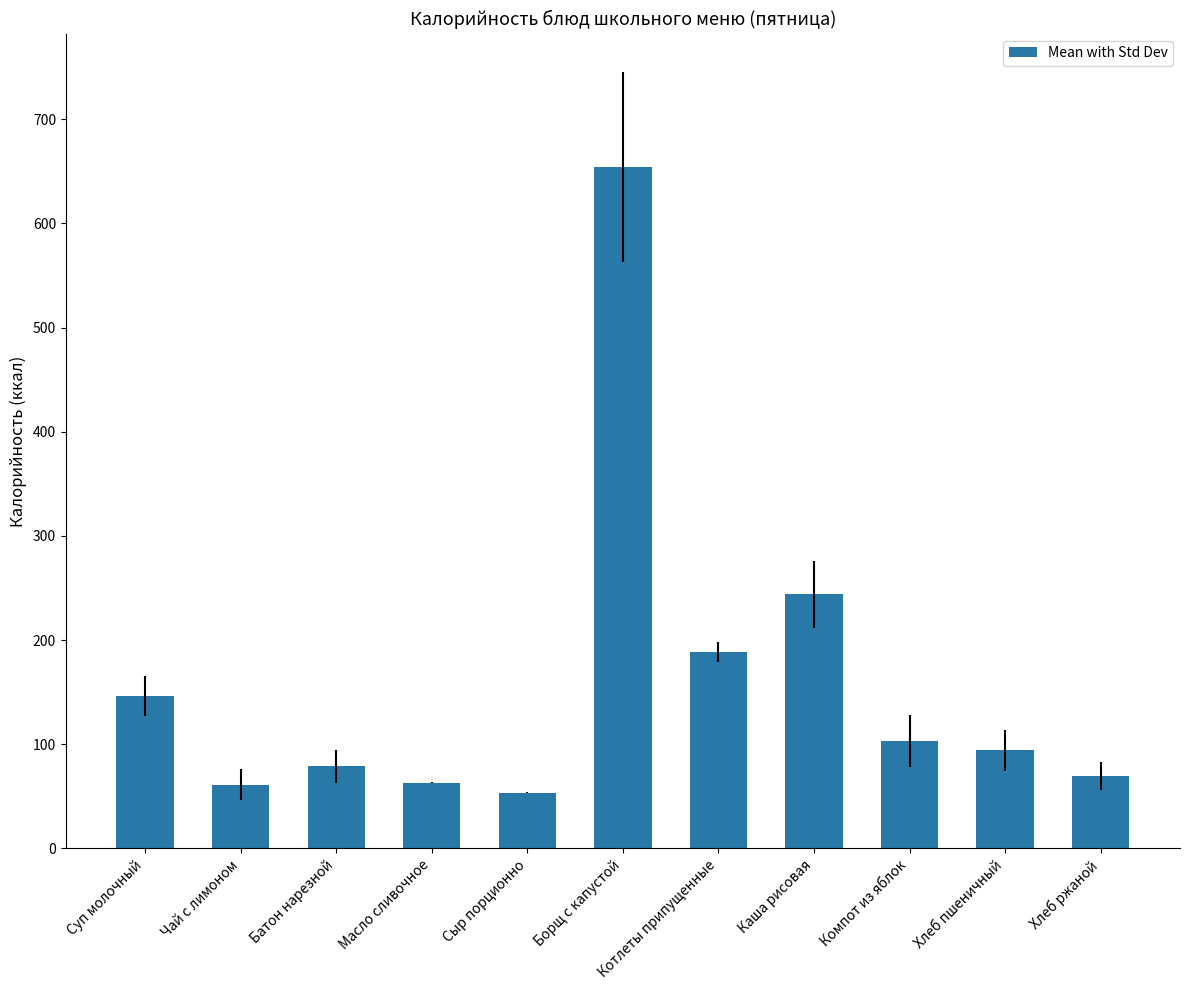

What is the difference between the values at Каша рисовая and Хлеб ржаной?

174.5